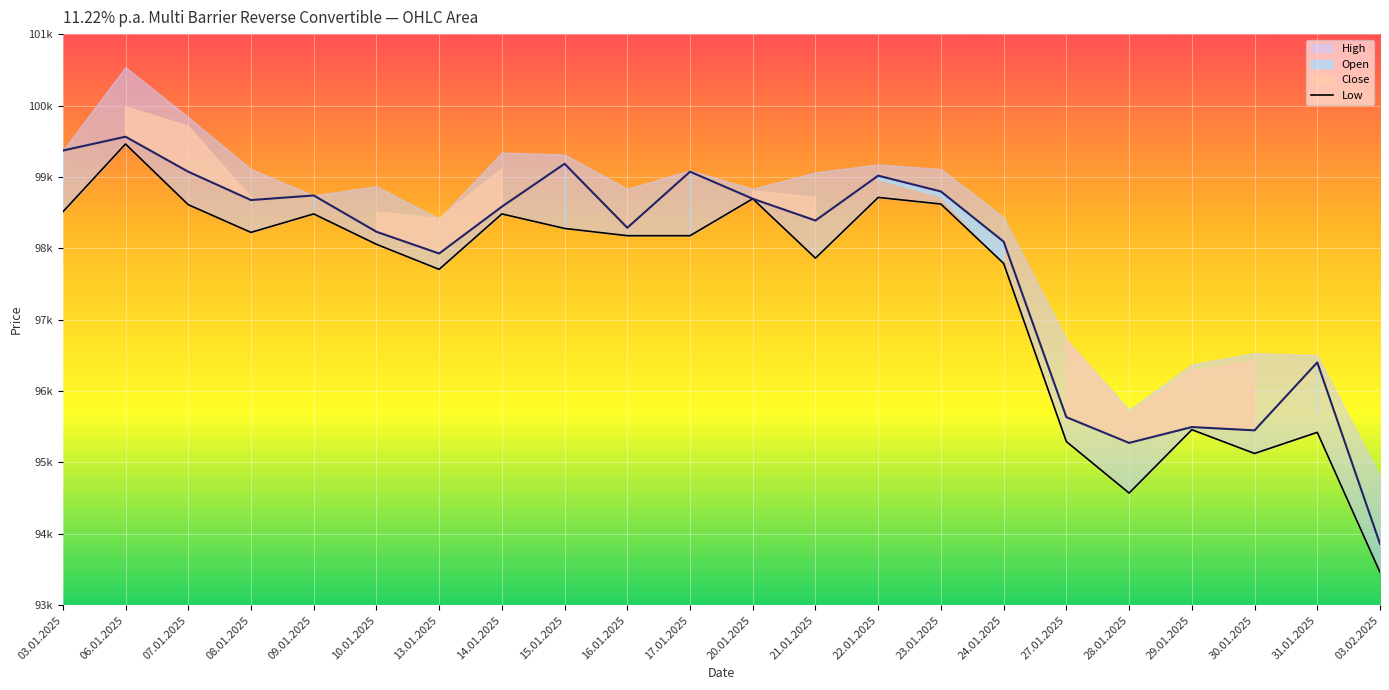

Is it true that the value at 06.01.2025 is 62219?

False